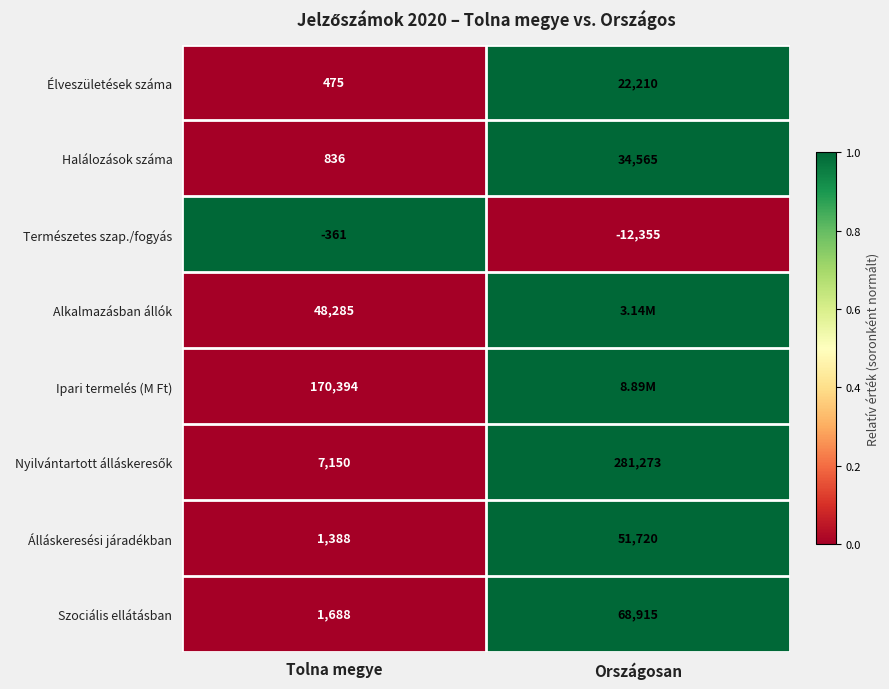

What is the difference between the Természetes szap./fogyás values at Országosan and Tolna megye?

11994